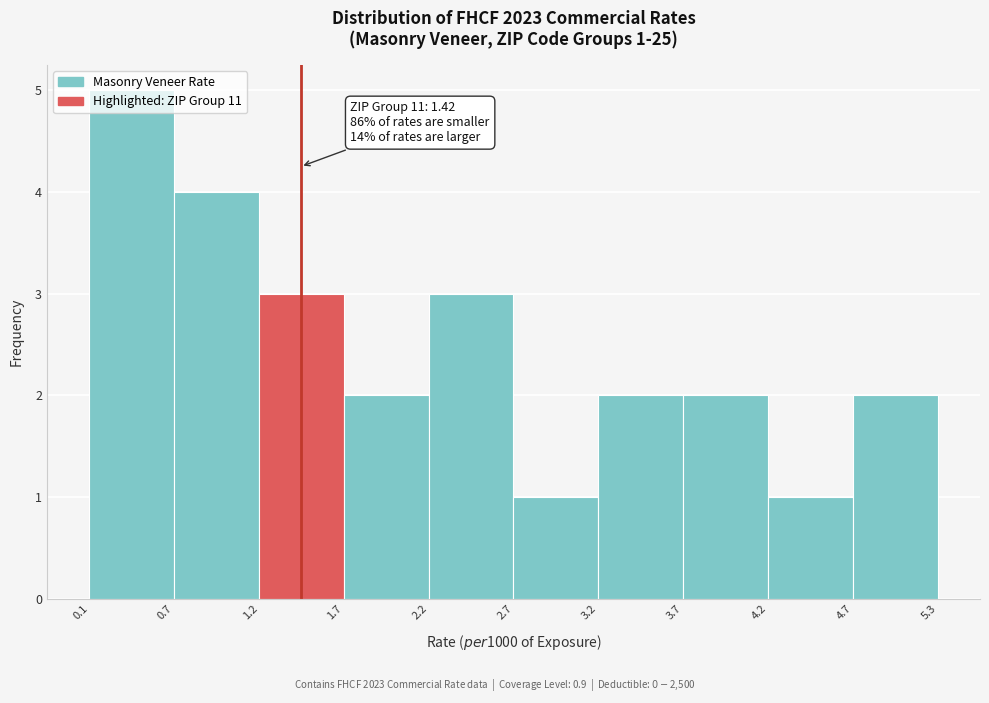

Over which range of the x-axis is the bar tallest?

0.1 to 0.7